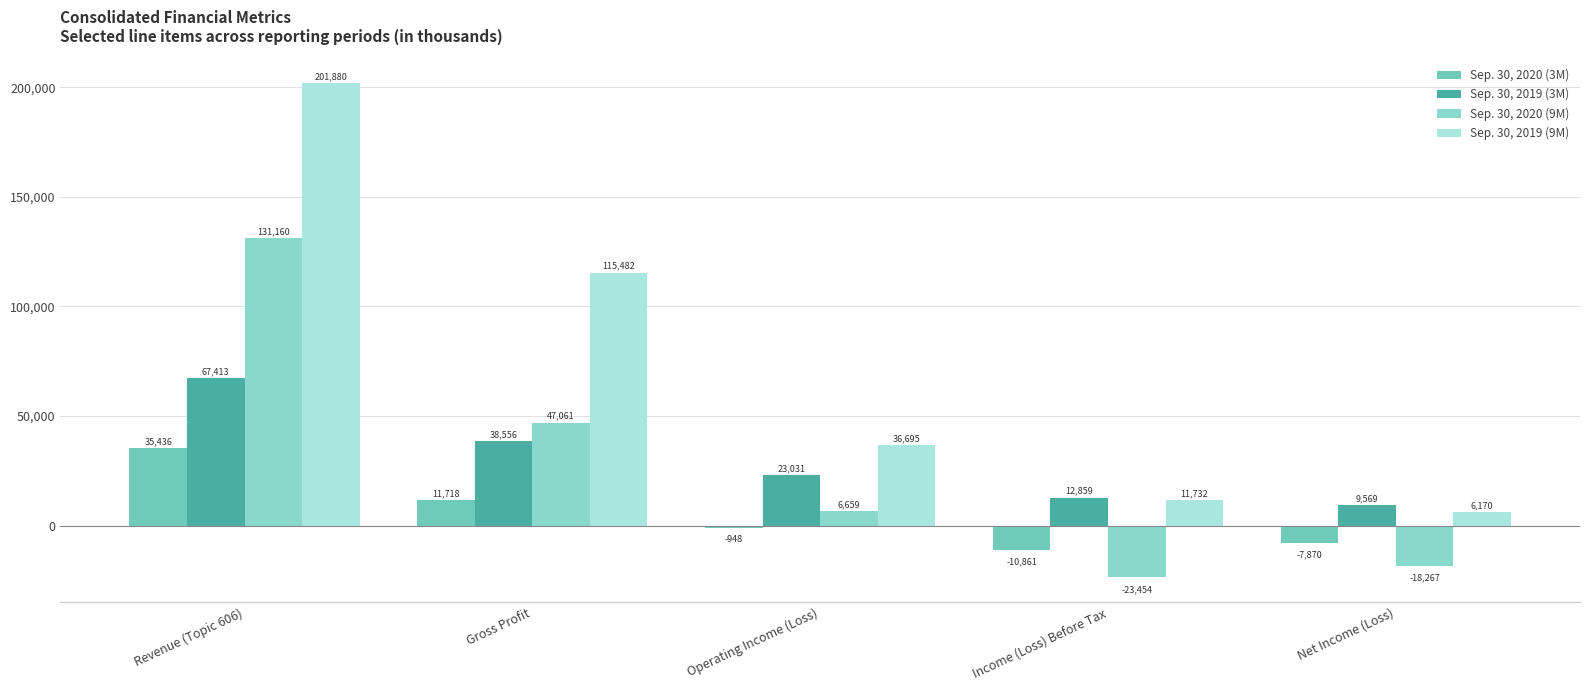

Which series changed the most between Gross Profit and Income (Loss) Before Tax?

Sep. 30, 2019 (9M)